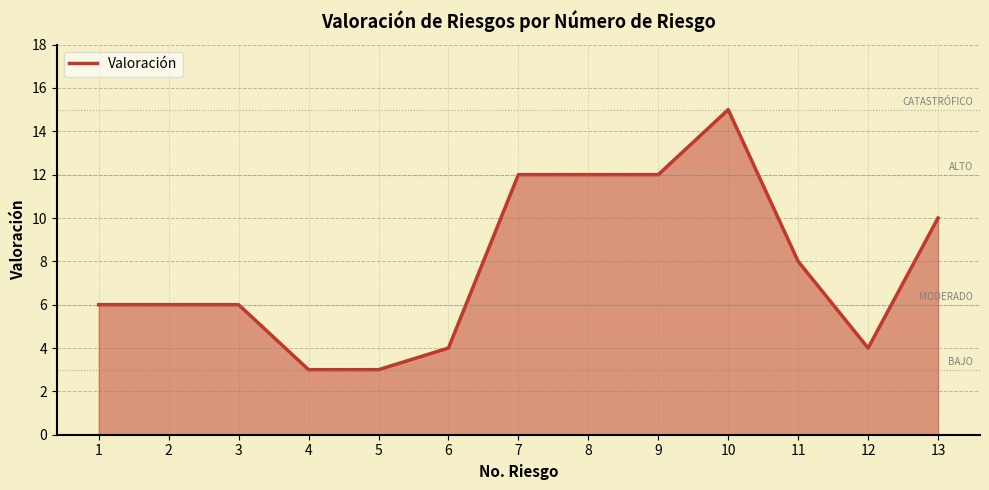

What is the difference between the maximum and minimum values?

12